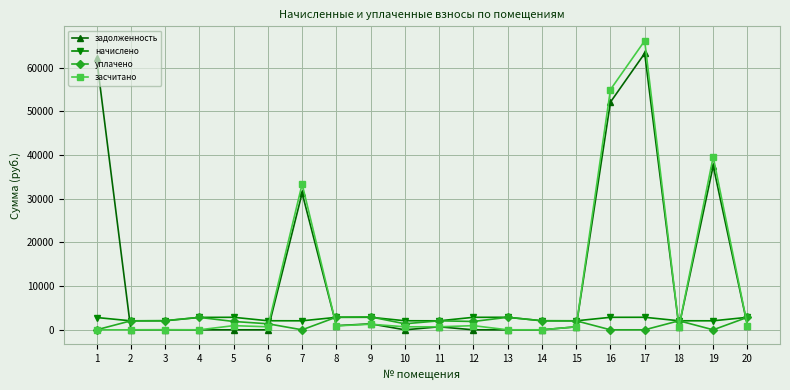

At which category is the sum across all series the highest?

17